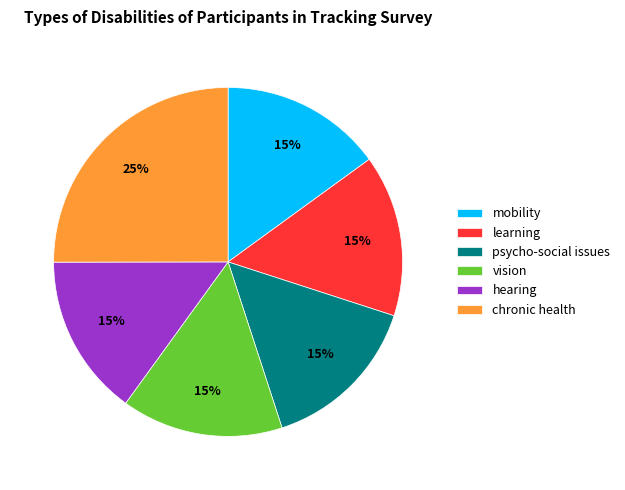

Approximately how many times larger is the value at learning compared to chronic health?

0.6